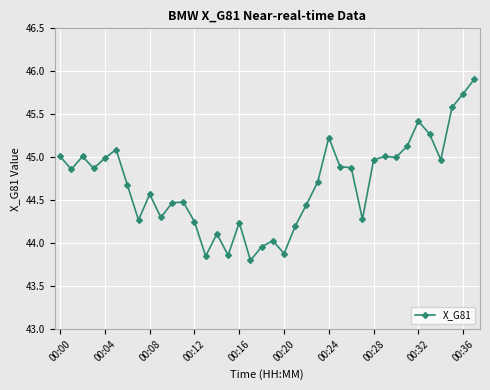

What is the difference between the maximum and second lowest values?

2.1